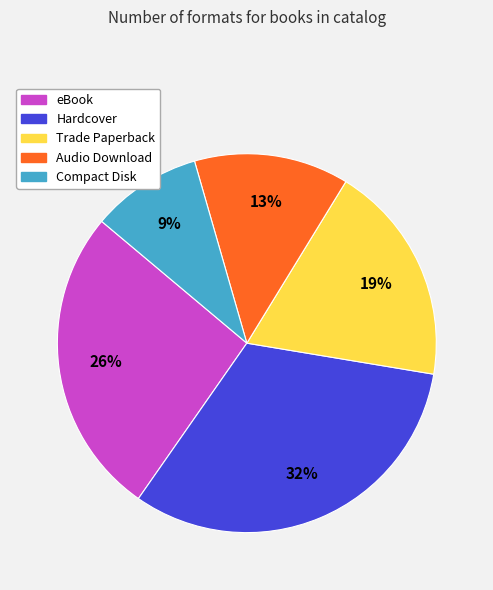

Combined, do Audio Download and Hardcover account for over 50%?

No